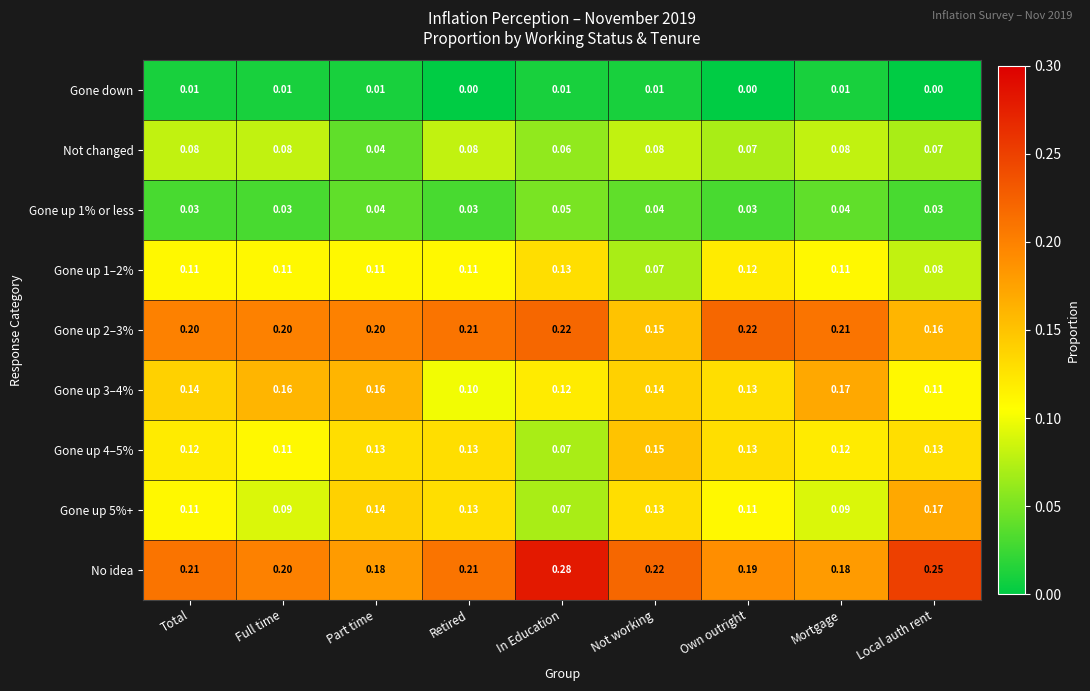

At how many categories does at least one series exceed 0?

9